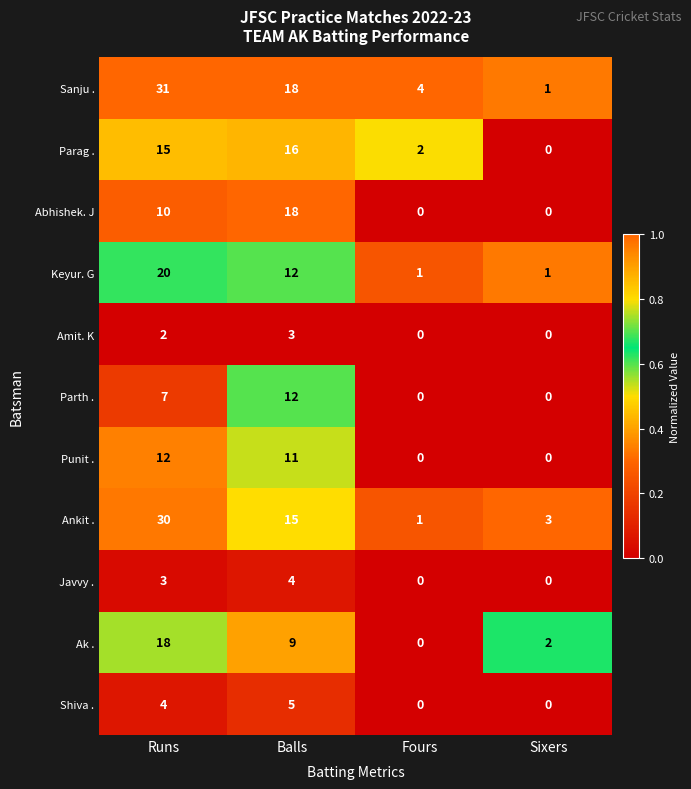

At which category does the chart reach its peak across all series?

Runs